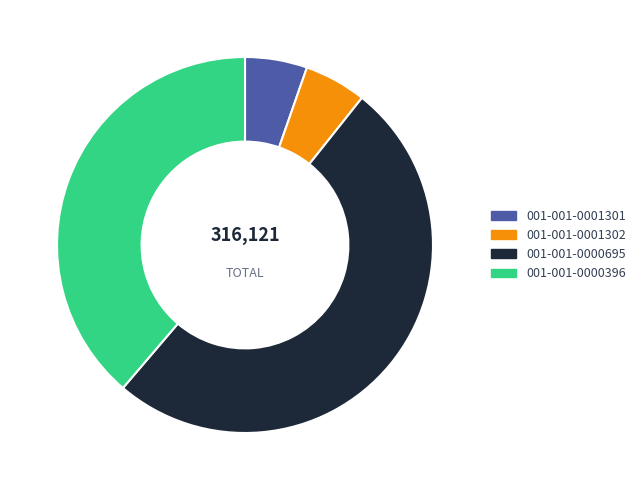

True or false: 001-001-0000695 accounts for 39% of the total.

False